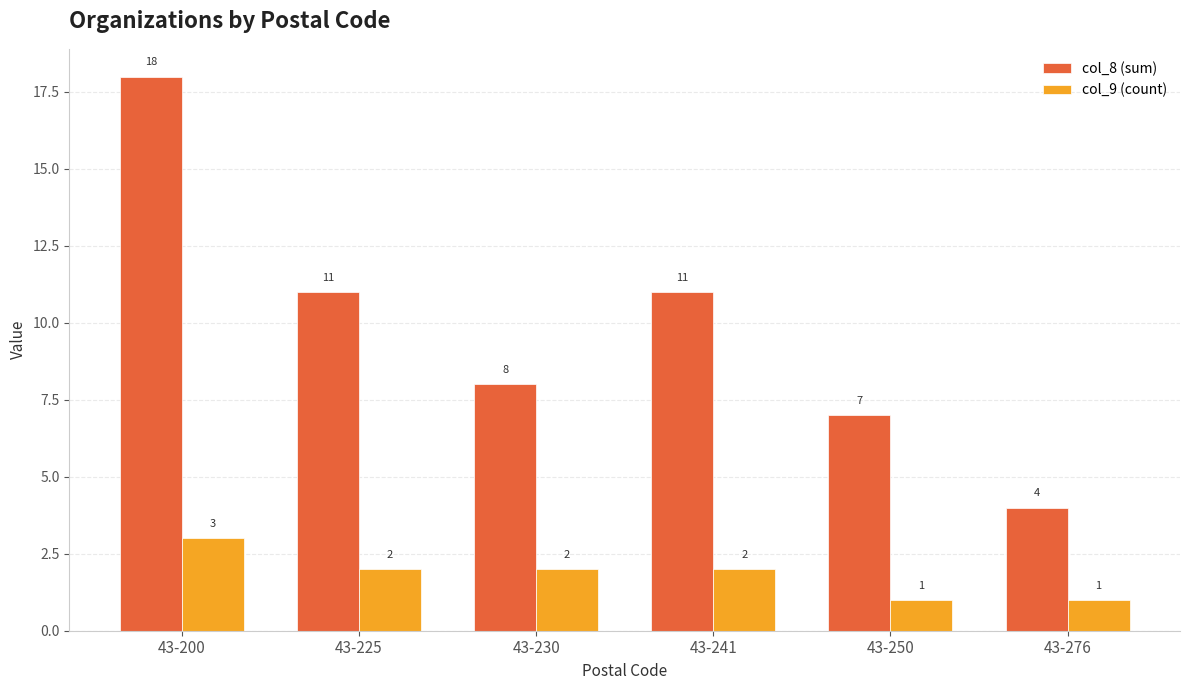

Which series has the largest range (max minus min)?

col_8 (sum)